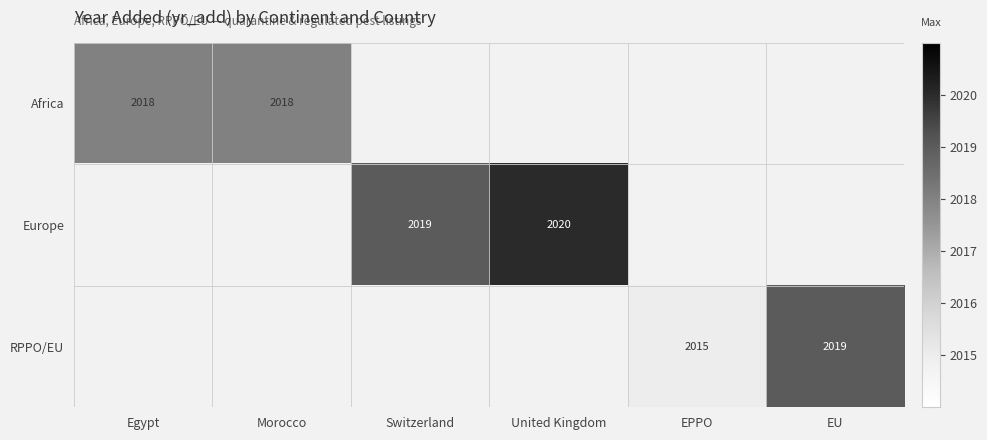

True or false: RPPO/EU has a value of 2019 at EU.

True